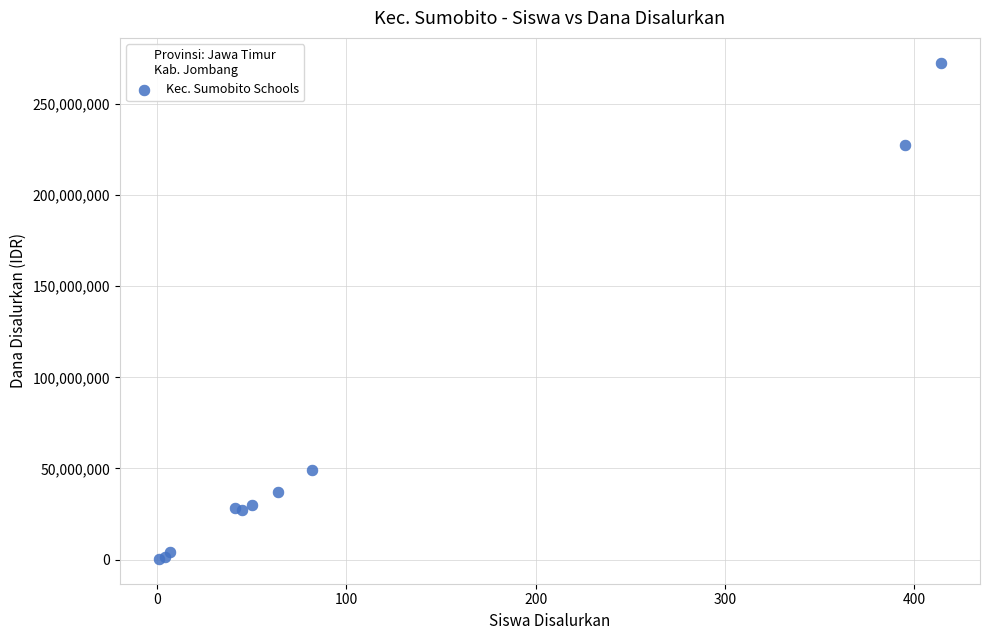

What Y value in the scatter plot is closest to 136500000?

49125000